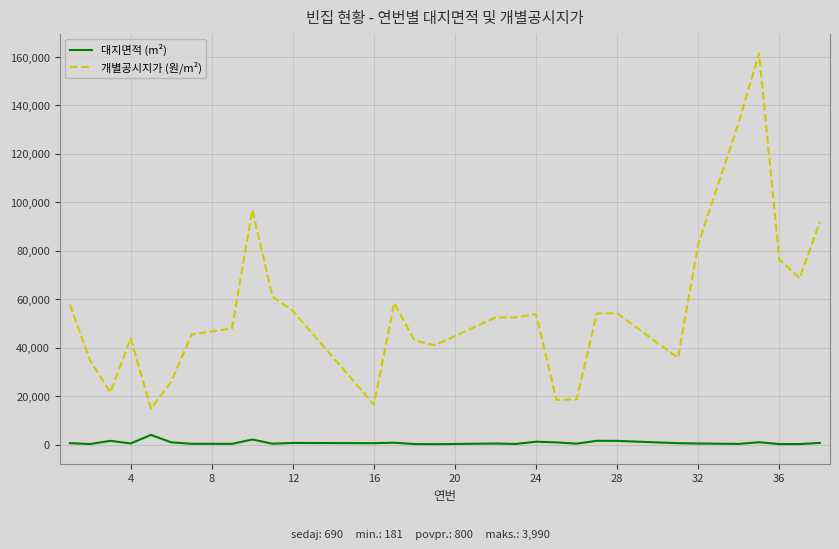

What are all the series names shown in the legend?

대지면적 (m²), 개별공시지가 (원/m²)